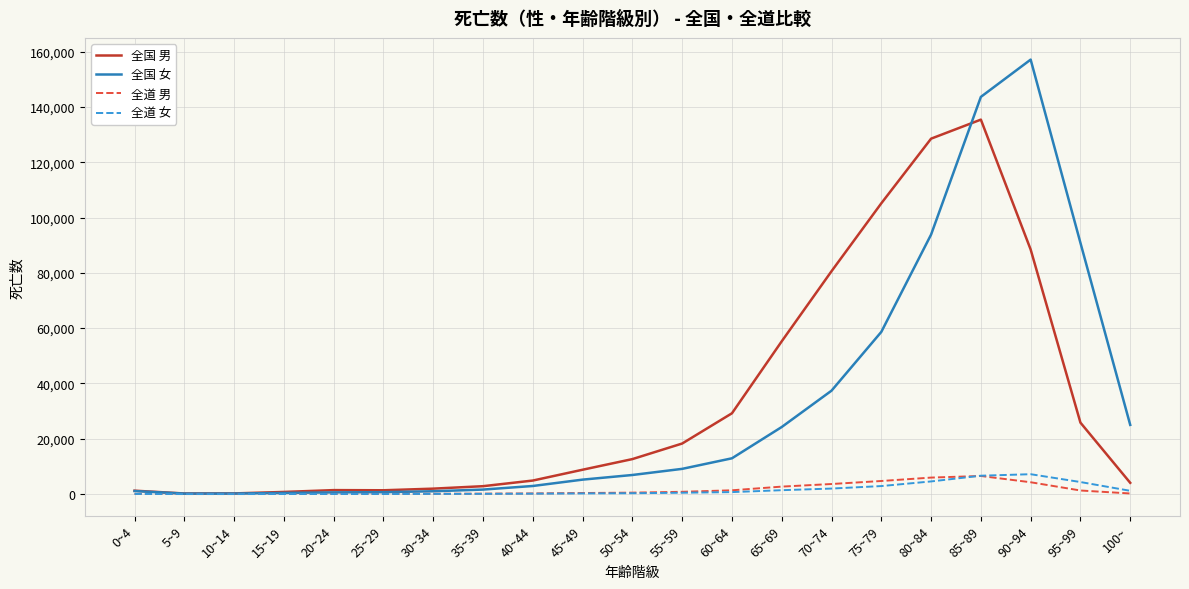

At which label is 全道 男 closest to 3272?

70~74